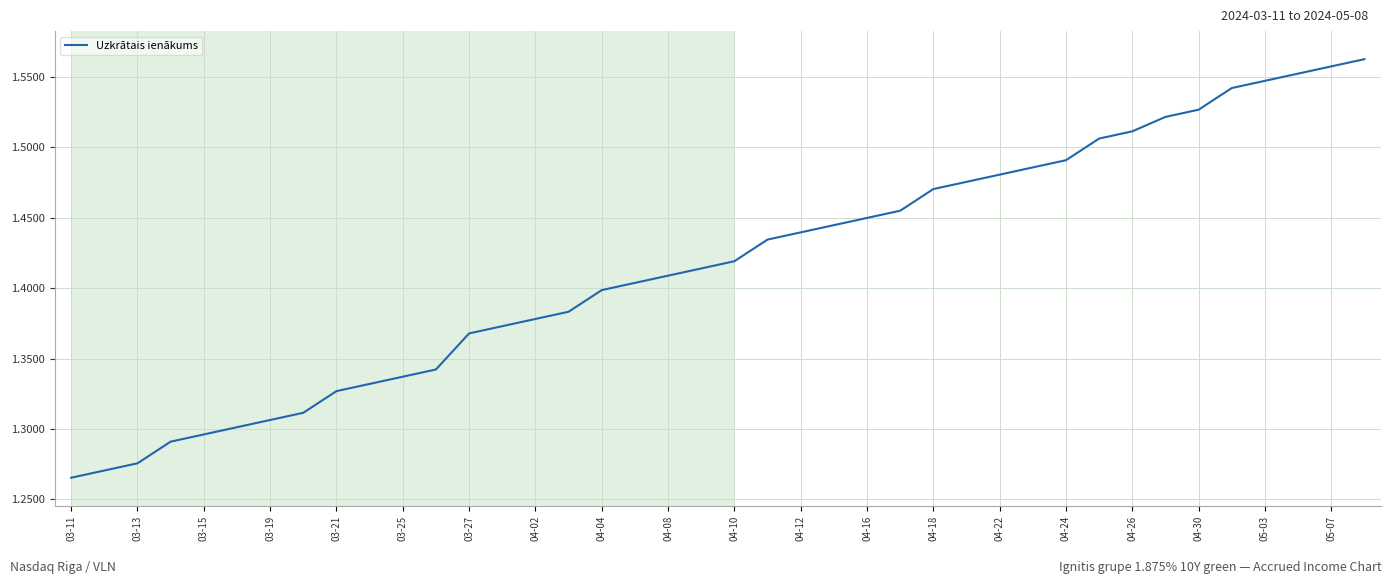

How many values are between 1 and 2?

40